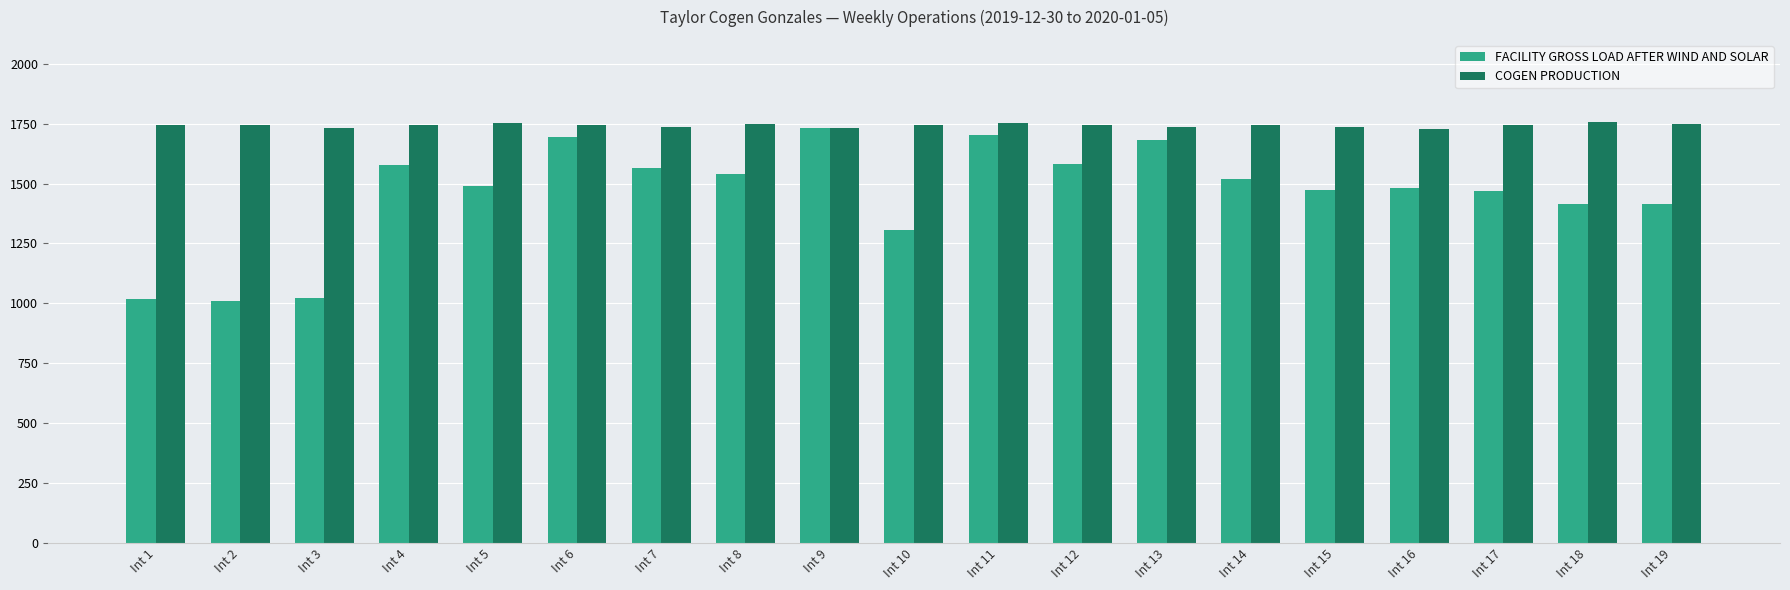

What is the sum of all FACILITY GROSS LOAD AFTER WIND AND SOLAR values?

27695